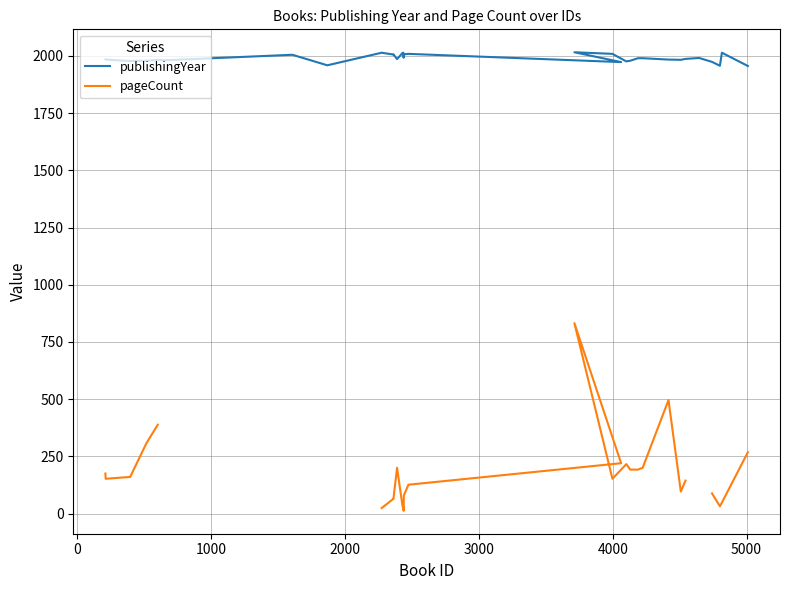

True or false: publishingYear and pageCount intersect in this chart.

False